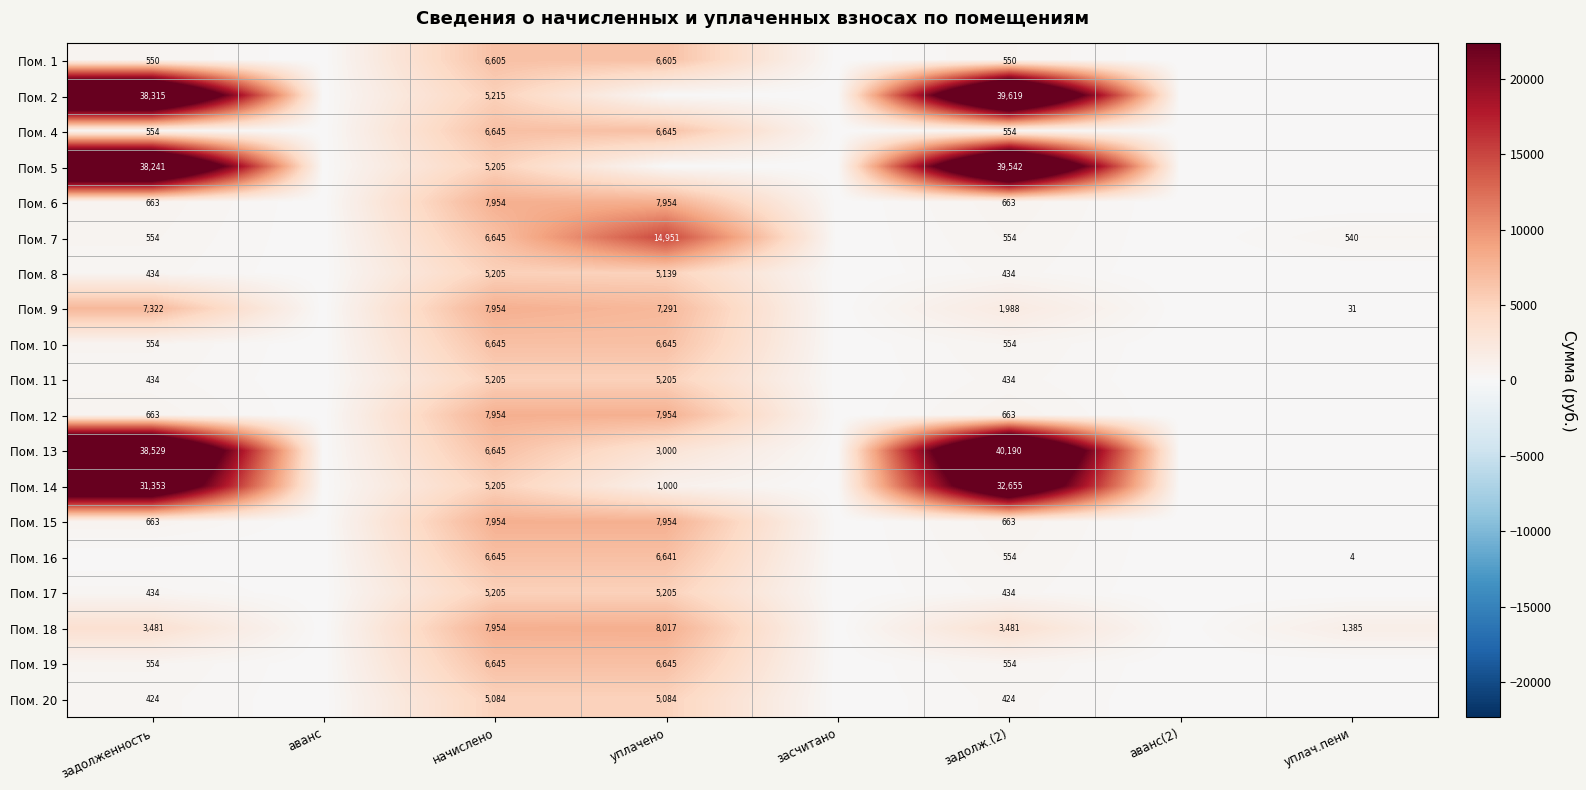

Is it true that Пом. 13 equals 1468 at начислено?

False